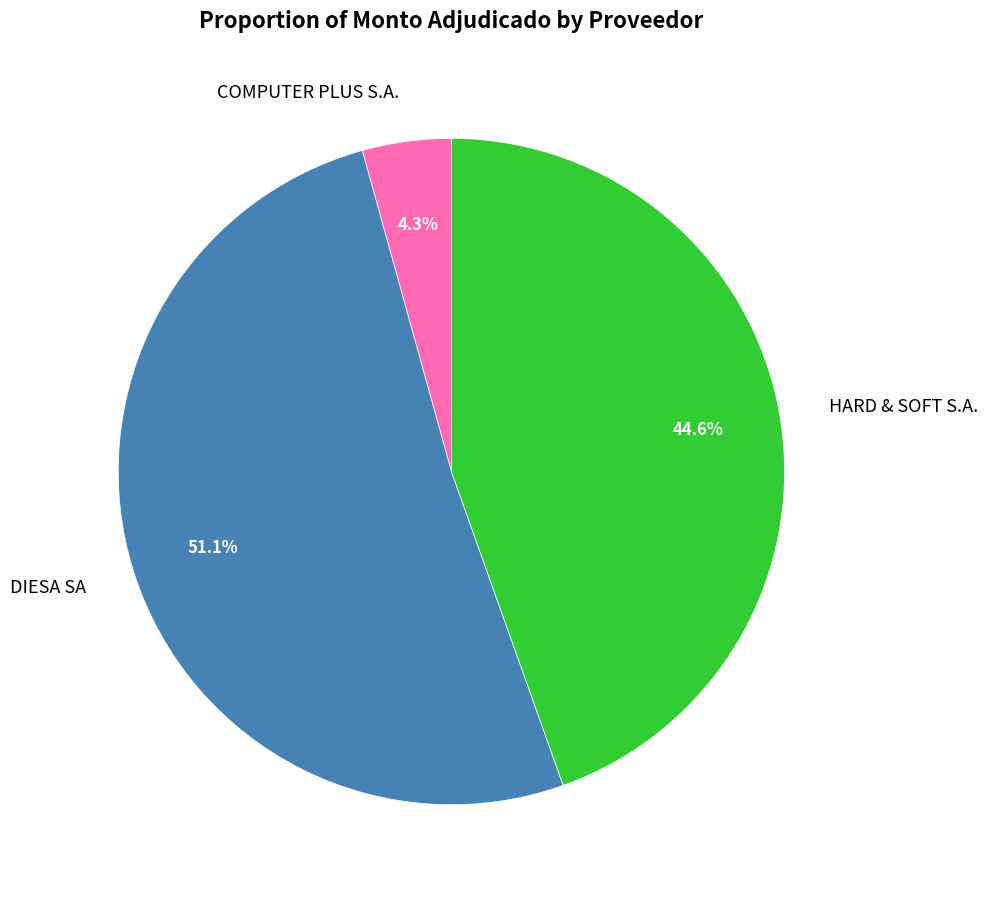

Is DIESA SA the majority of the pie?

Yes